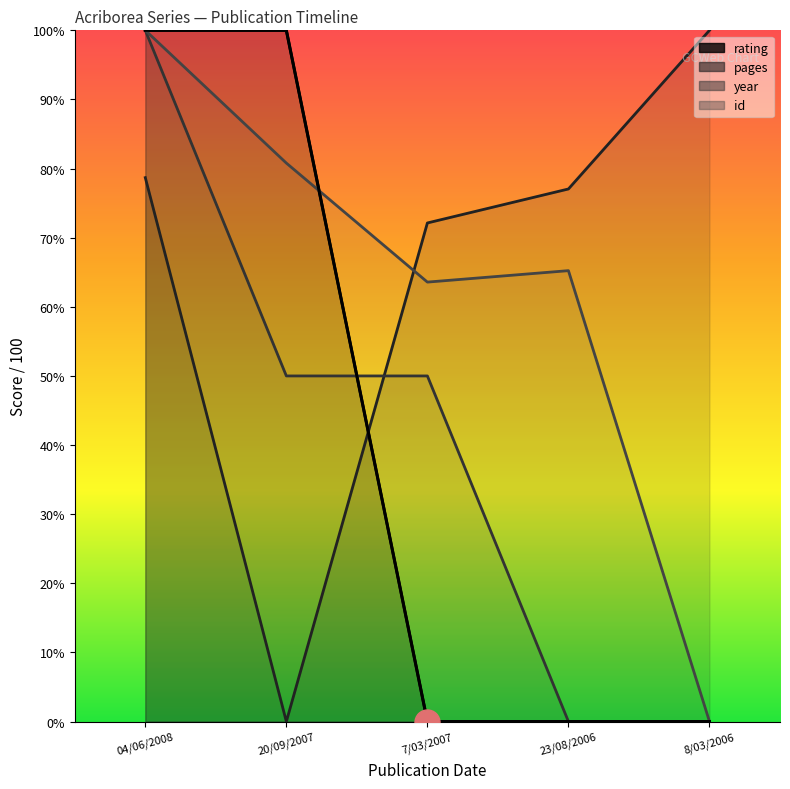

What is the sum of the rating values at 04/06/2008 and 8/03/2006?

100.0